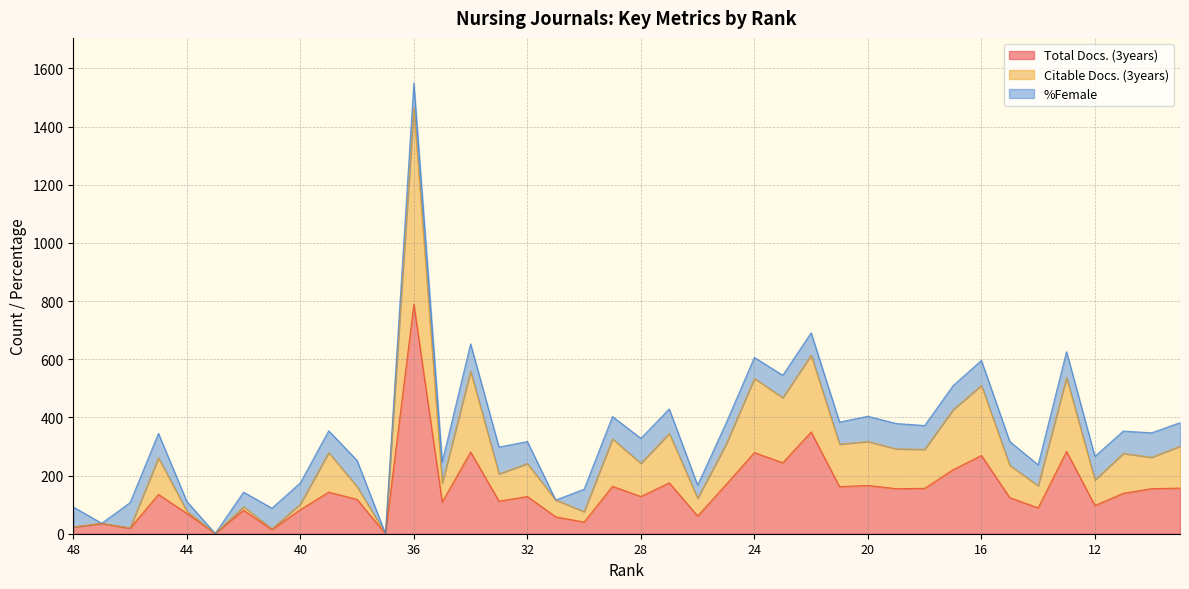

How many data points in Total Docs. (3years) are above 135?

19